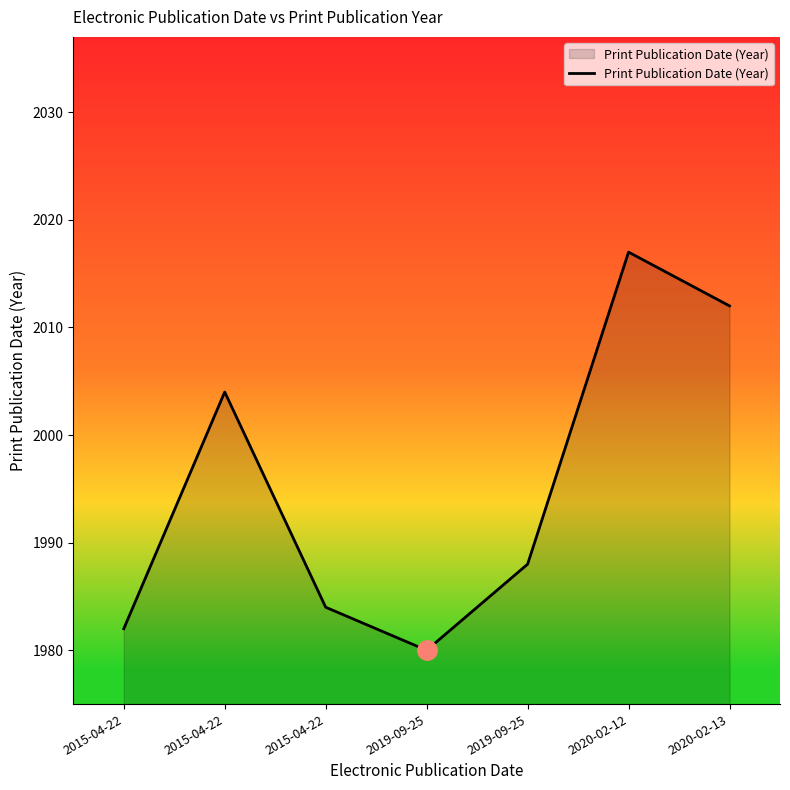

What is the label of the 2nd point from the left?

2015-04-22